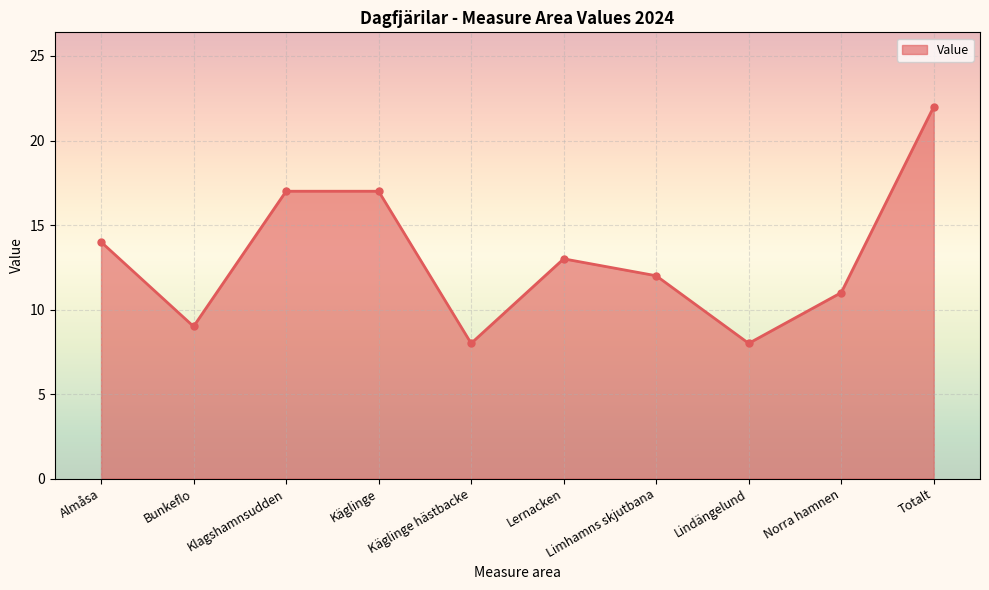

Reading left to right, extract all data points from this chart.

Almåsa=14	Bunkeflo=9	Klagshamnsudden=17	Käglinge=17	Käglinge hästbacke=8	Lernacken=13	Limhamns skjutbana=12	Lindängelund=8	Norra hamnen=11	Totalt=22